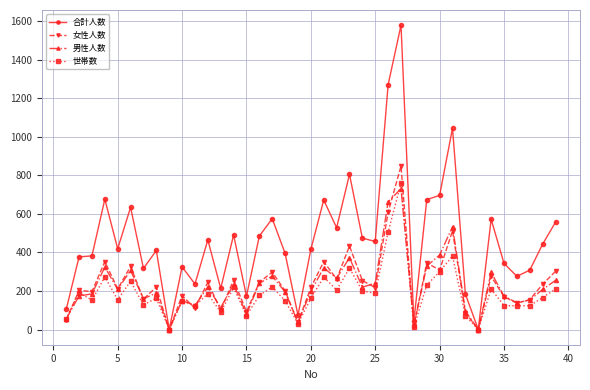

Which series has the largest total across all categories?

合計人数